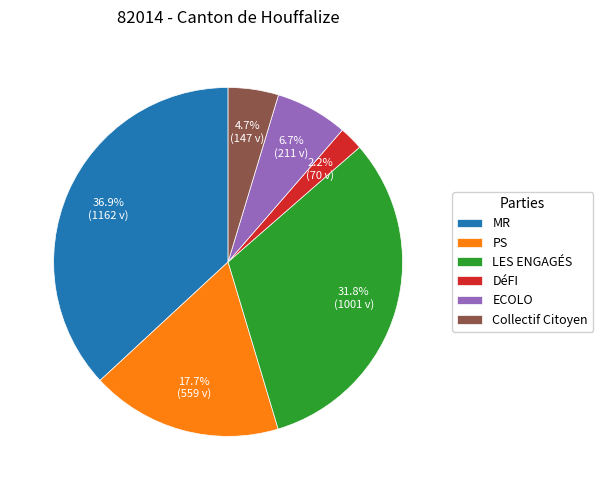

Which slice is the largest?

MR